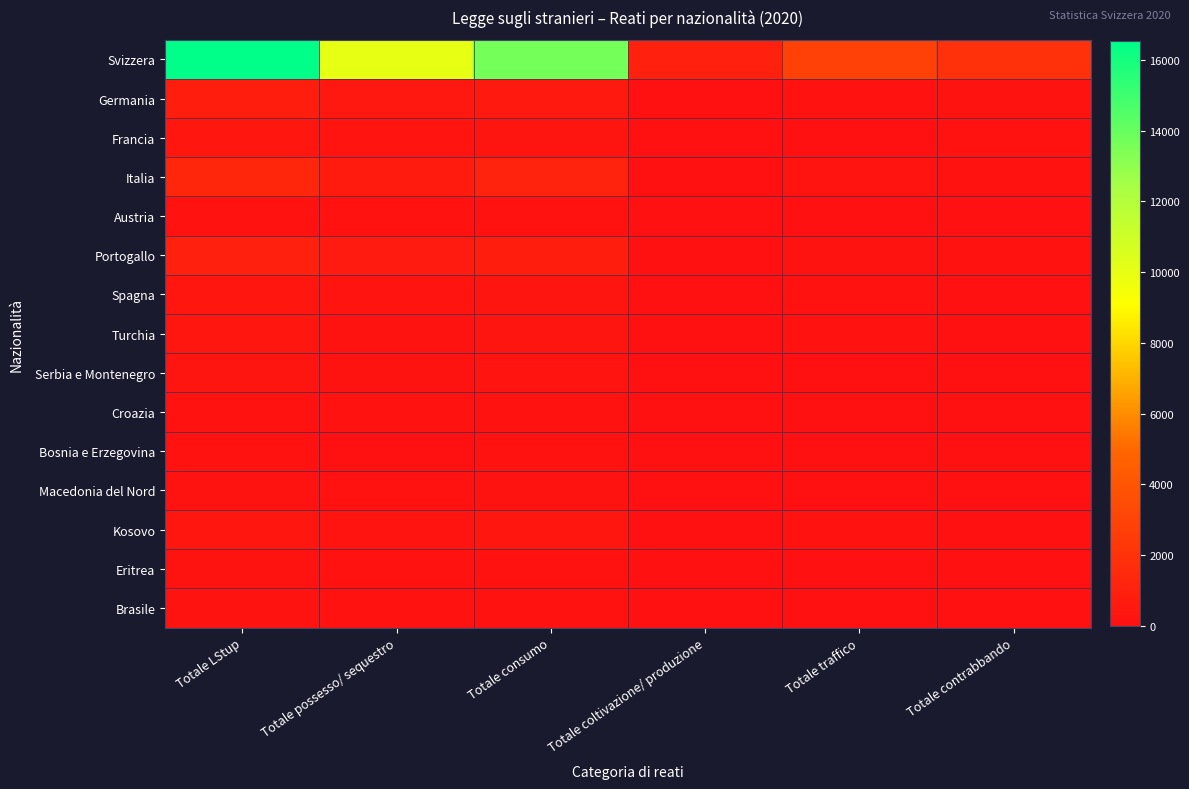

Which series has the largest total across all categories?

Svizzera